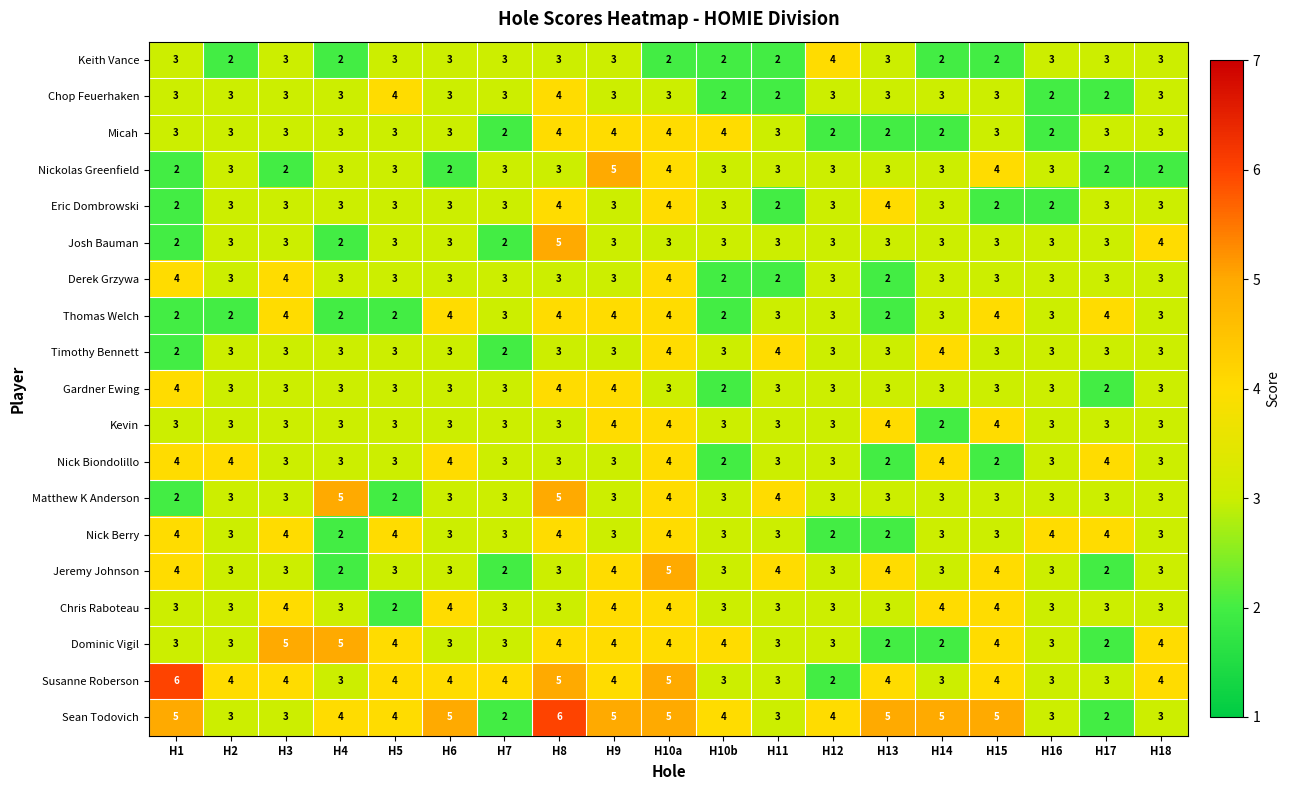

The value of Josh Bauman at H16 is 3. True or false?

True